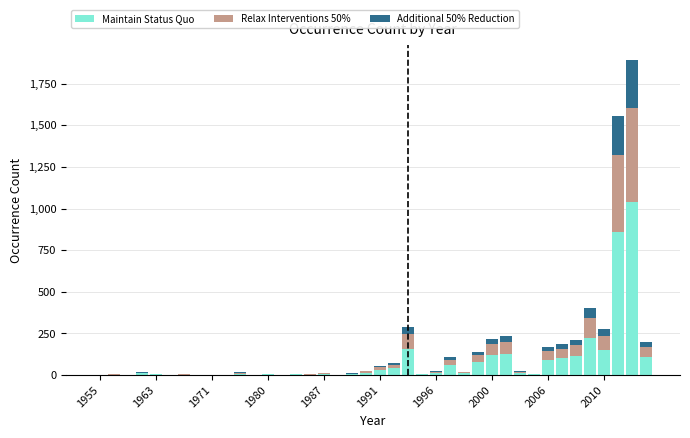

What is the maximum value for Maintain Status Quo?

1039.5